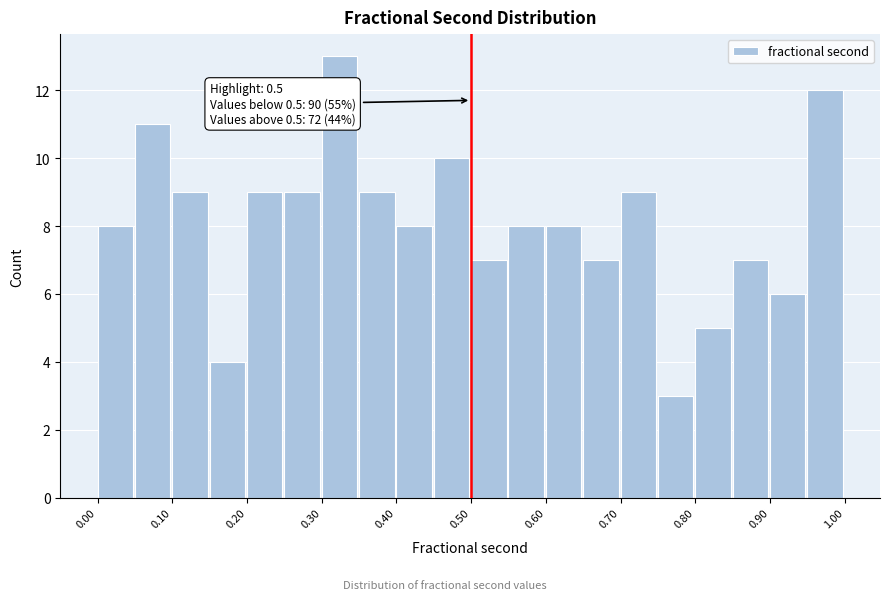

Which range on the x-axis has the tallest bar?

0.30 to 0.35